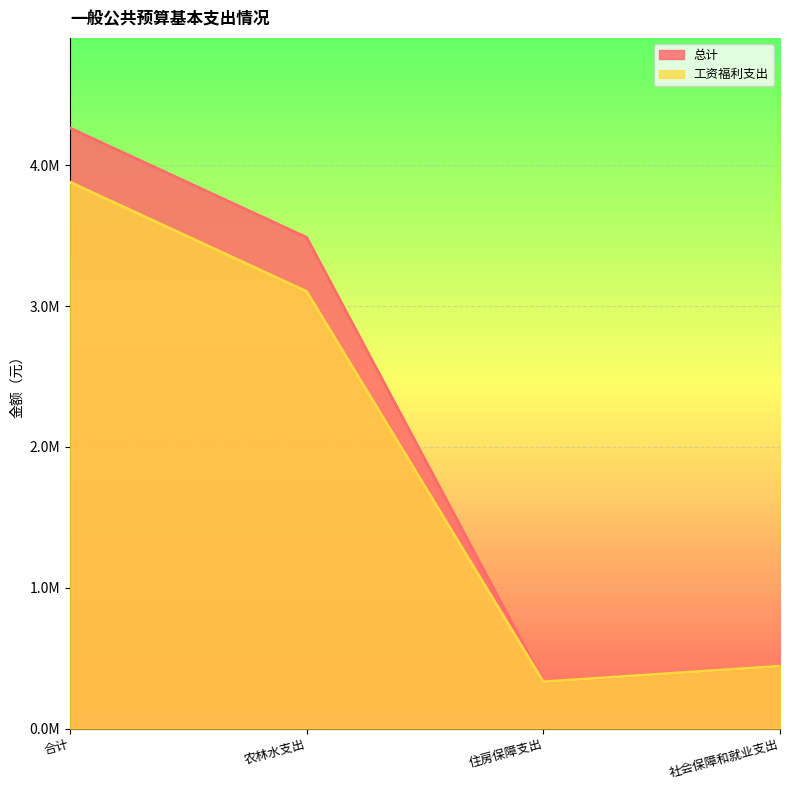

Which category has the lowest value across all series?

住房保障支出